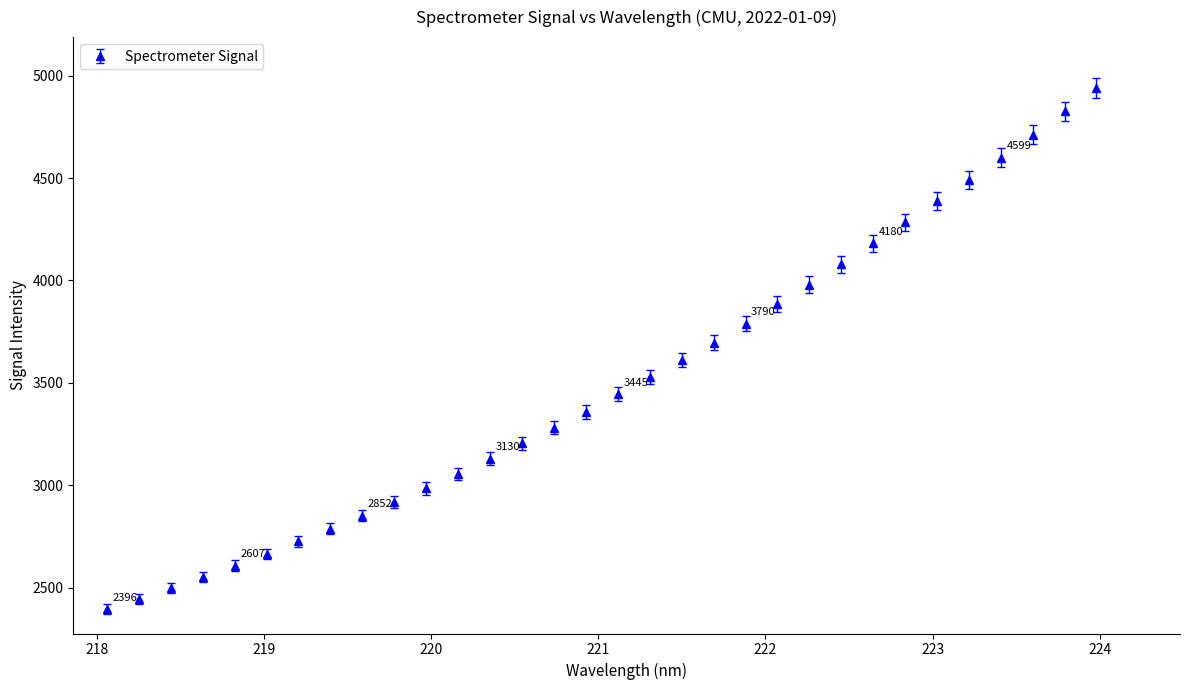

What is the value of the 16th point from the left?

3358.3